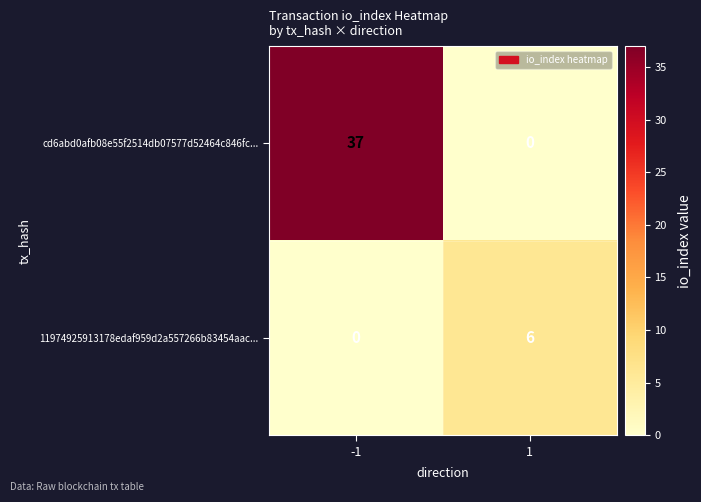

What is the difference between the cd6abd0afb08e55f2514db07577d52464c846fc... values at 1 and -1?

37